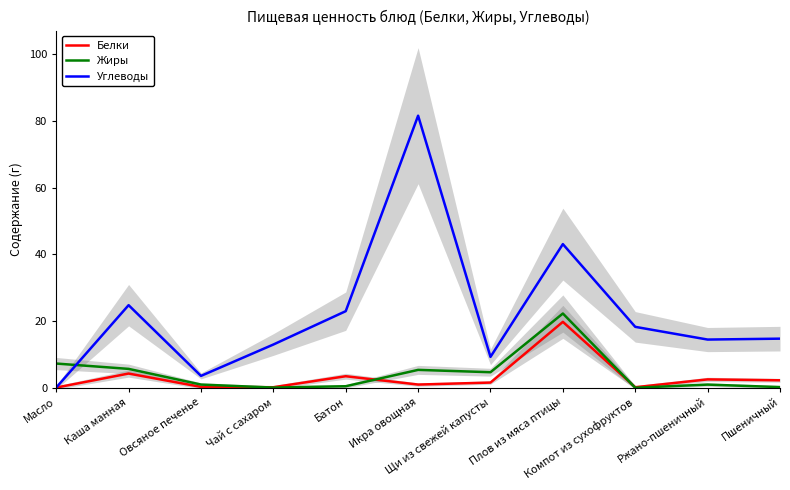

Reading left to right, extract all data points from this chart.

Белки: Масло=0.1	Каша манная=4.3	Овсяное печенье=0.3	Чай с сахаром=0.2	Батон=3.5	Икра овощная=1.0	Щи из свежей капусты=1.6	Плов из мяса птицы=19.8	Компот из сухофруктов=0.2	Ржано-пшеничный=2.5	Пшеничный=2.3
Жиры: Масло=7.3	Каша манная=5.7	Овсяное печенье=1.0	Чай с сахаром=0.1	Батон=0.5	Икра овощная=5.4	Щи из свежей капусты=4.7	Плов из мяса птицы=22.3	Компот из сухофруктов=0.1	Ржано-пшеничный=1.0	Пшеничный=0.2
Углеводы: Масло=0.1	Каша манная=24.8	Овсяное печенье=3.6	Чай с сахаром=13.0	Батон=23.0	Икра овощная=81.6	Щи из свежей капусты=9.3	Плов из мяса птицы=43.1	Компот из сухофруктов=18.3	Ржано-пшеничный=14.5	Пшеничный=14.8